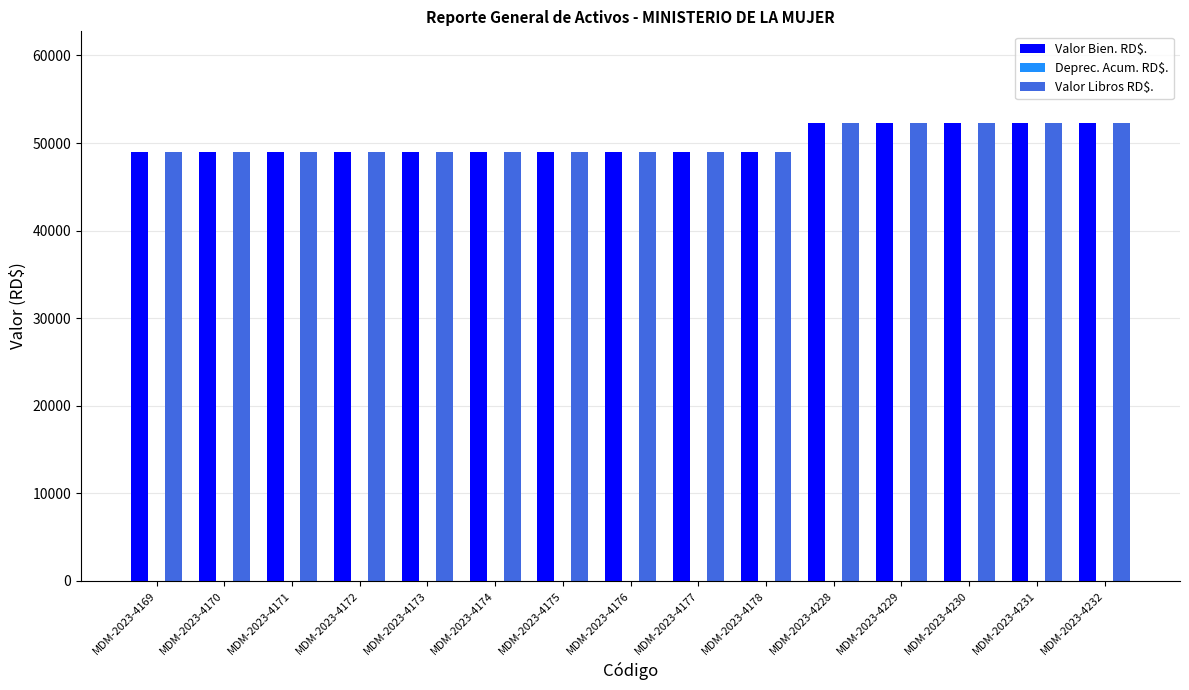

What is the maximum value shown in the chart?

52296.8